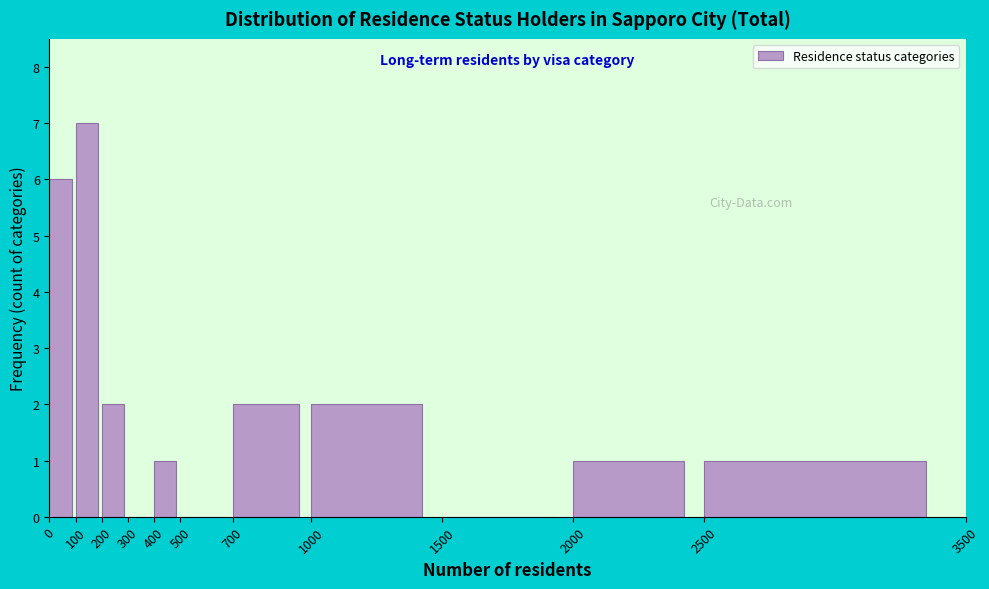

Reading left to right, list every bar in this chart as the range it spans on the x-axis followed by its height. The values are not printed on the chart, so give them approximately, as read against the axis.

0 to 100: 6
100 to 200: 7
200 to 300: 2
300 to 400: 0
400 to 500: 1
500 to 700: 0
700 to 1000: 2
1000 to 1500: 2
1500 to 2000: 0
2000 to 2500: 1
2500 to 3500: 1